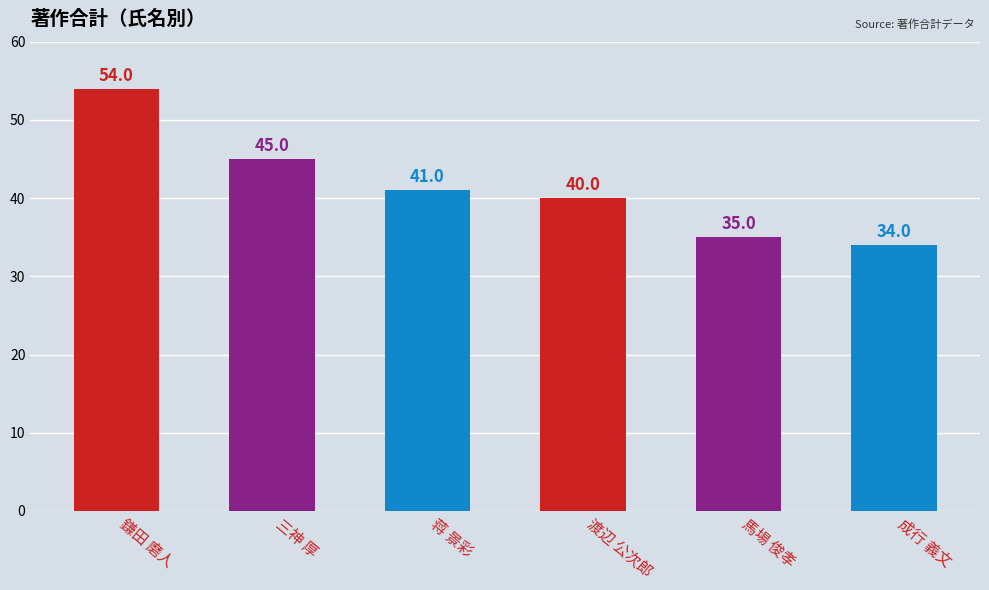

What is the ratio of the value at 馬場 俊孝 to the value at 渡辺 公次郎?

0.9